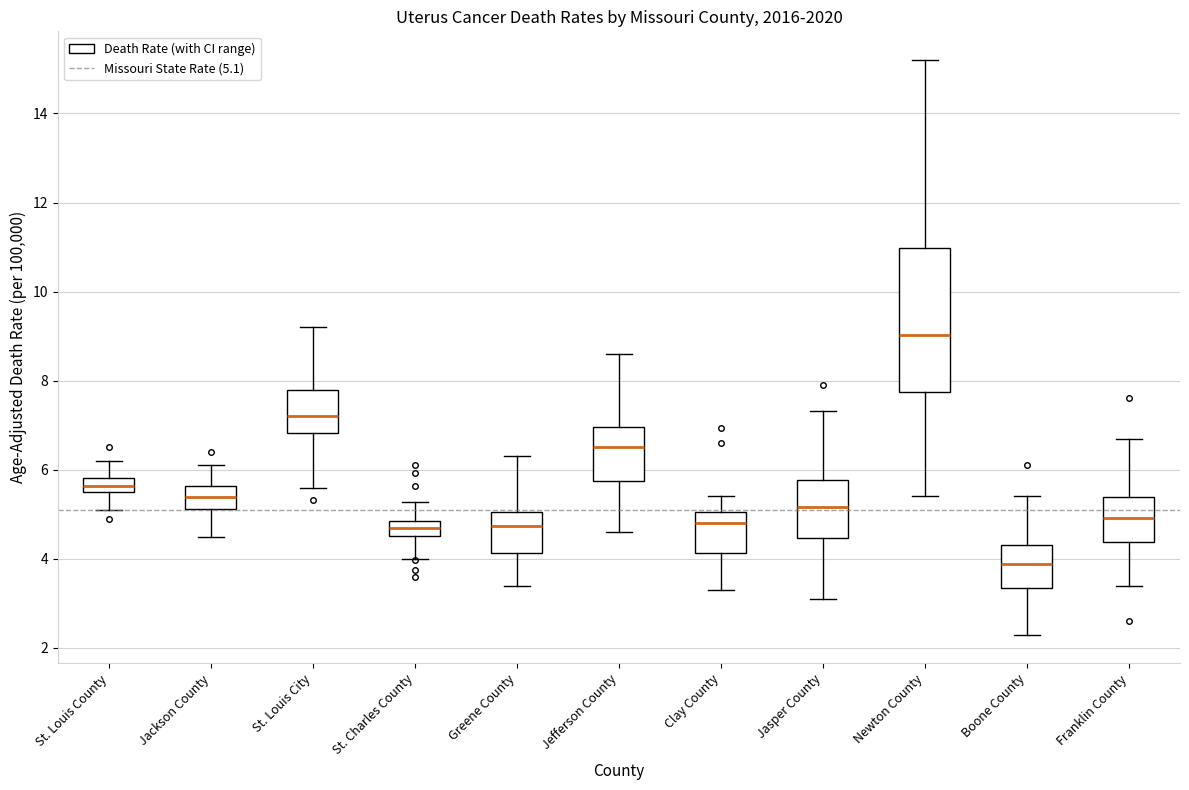

Where does the median line of the box for Jackson County sit on the y-axis? The values are not printed on the chart, so give them approximately, as read against the axis.

5.4